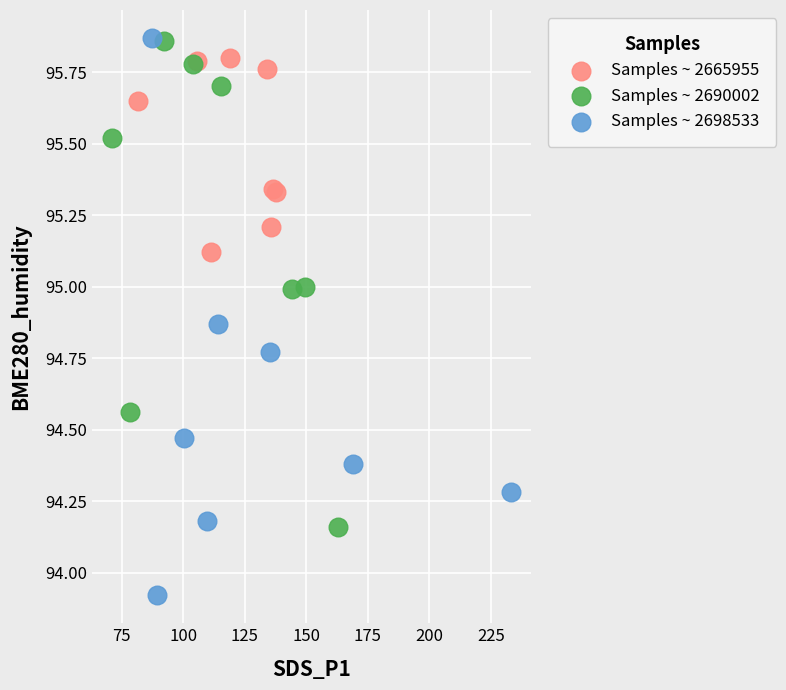

Which series has the largest Y range (max minus min)?

Samples ~ 2698533